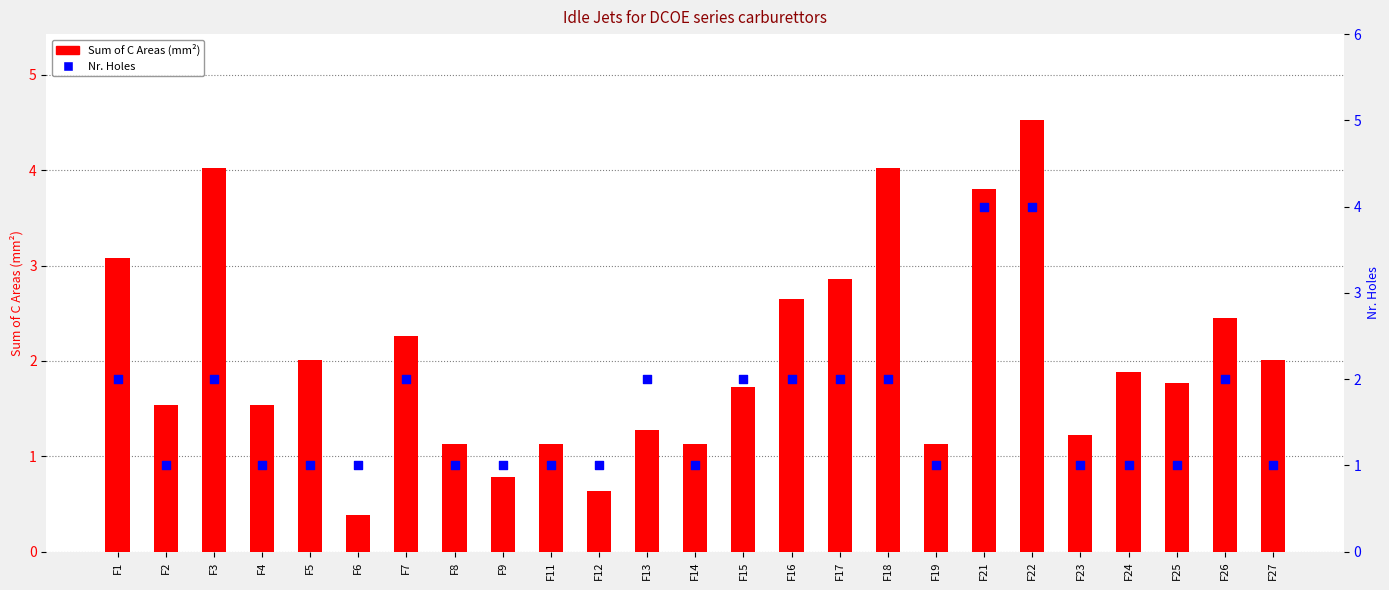

Which series reaches the minimum Y coordinate?

Sum of C Areas (mm²)